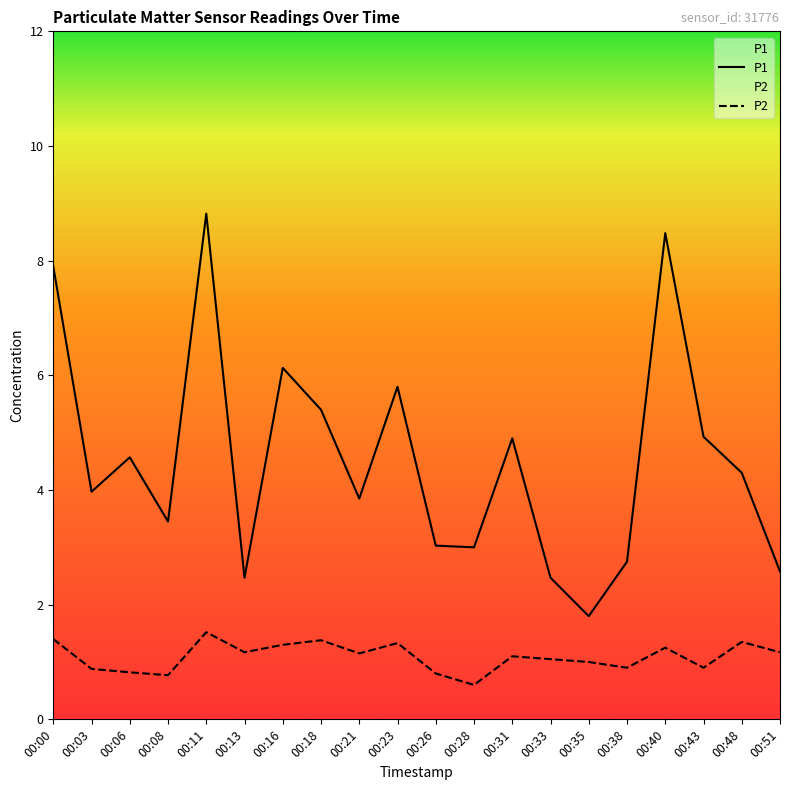

Reading right to left, what are all the values shown in this chart?

P1: 2.6	4.3	4.9	8.5	2.8	1.8	2.5	4.9	3.0	3.0	5.8	3.9	5.4	6.1	2.5	8.8	3.5	4.6	4.0	7.9
P2: 1.2	1.4	0.9	1.2	0.9	1.0	1.1	1.1	0.6	0.8	1.3	1.1	1.4	1.3	1.2	1.5	0.8	0.8	0.9	1.4